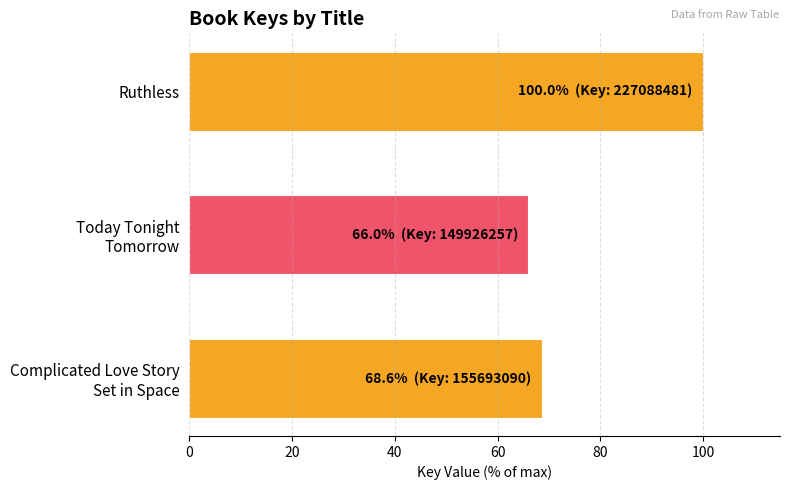

The value at Ruthless is 100.0. True or false?

True